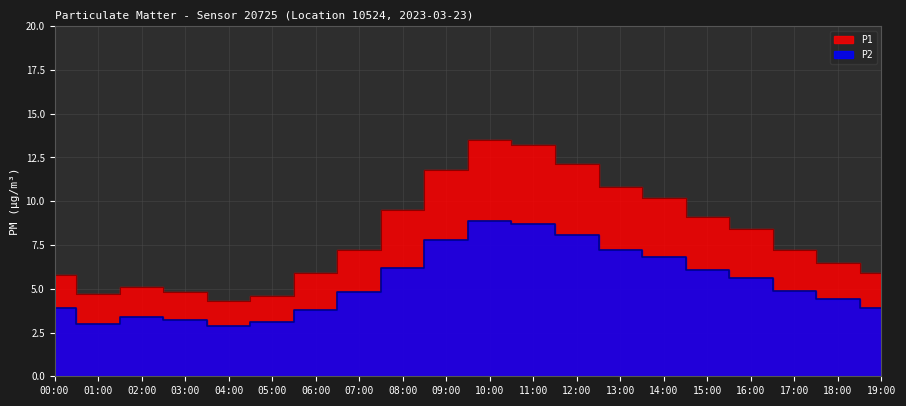

Is the value of P2 at 06:00 greater than the value of P1 at 04:00?

No